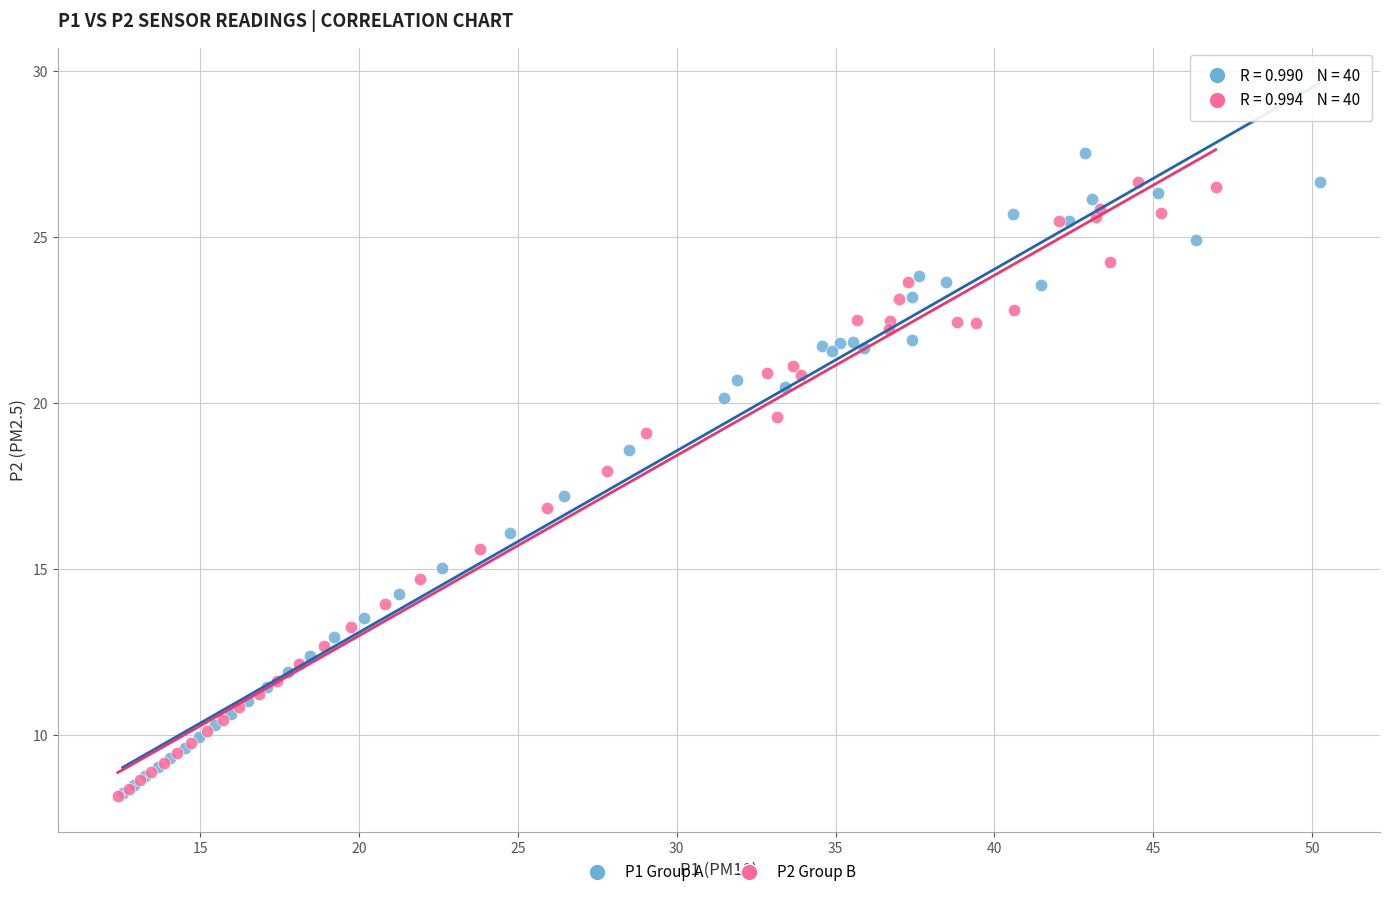

Which series has the widest spread of Y values?

P1 Group A